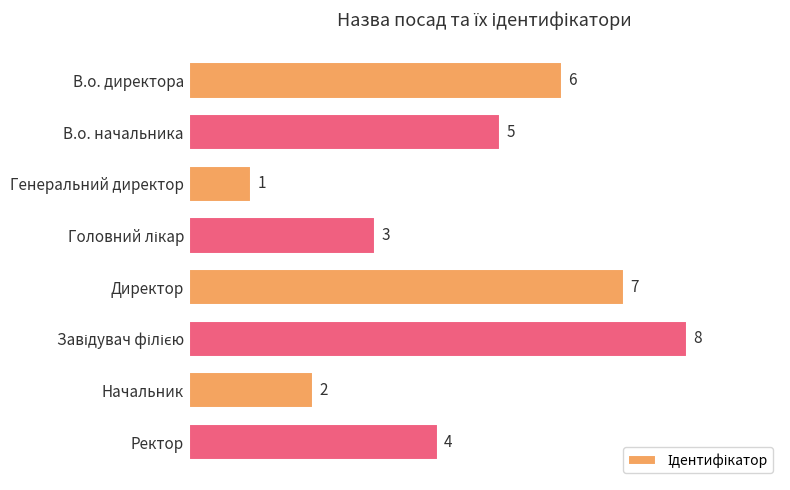

Between В.о. директора and Ректор, which is larger?

В.о. директора